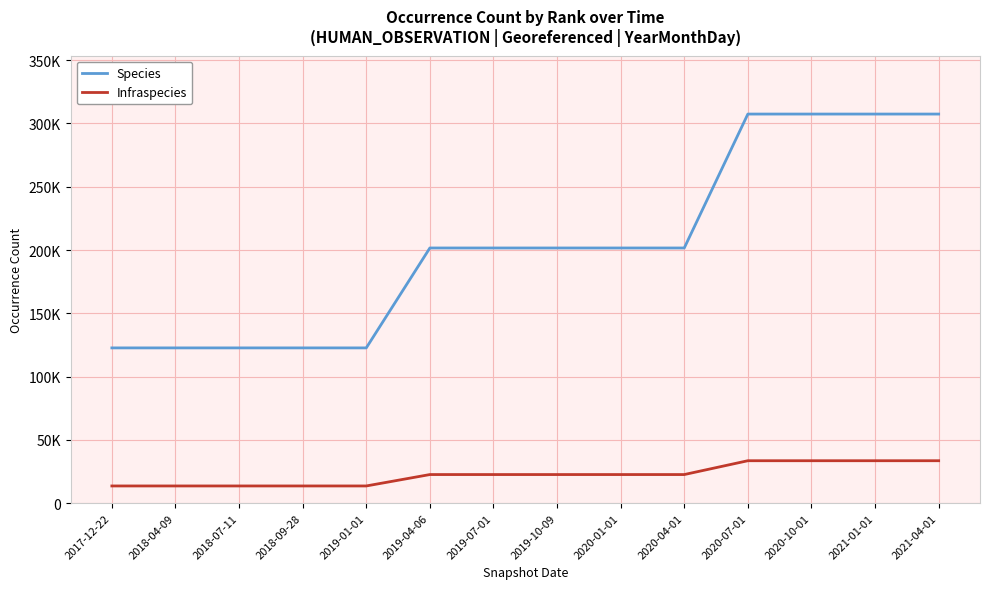

At which category is the sum across all series the highest?

2020-07-01